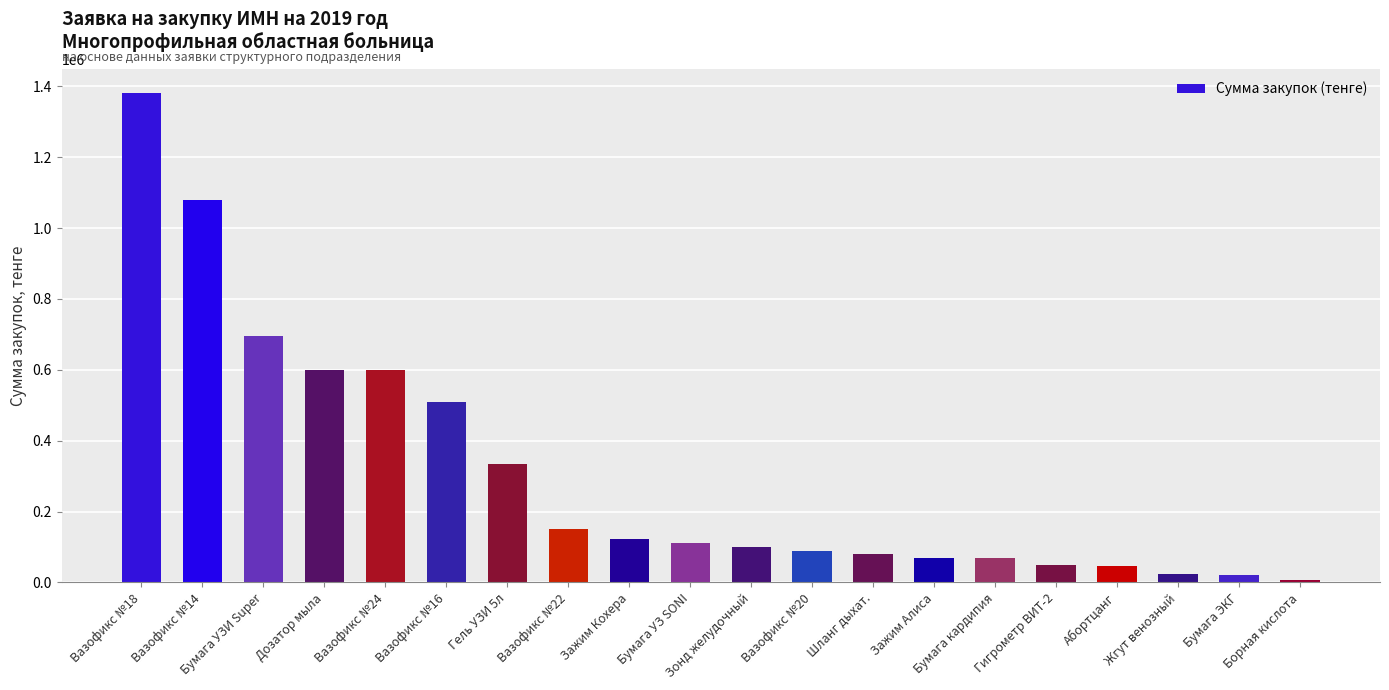

Which label corresponds to the smallest value in the chart?

Борная кислота